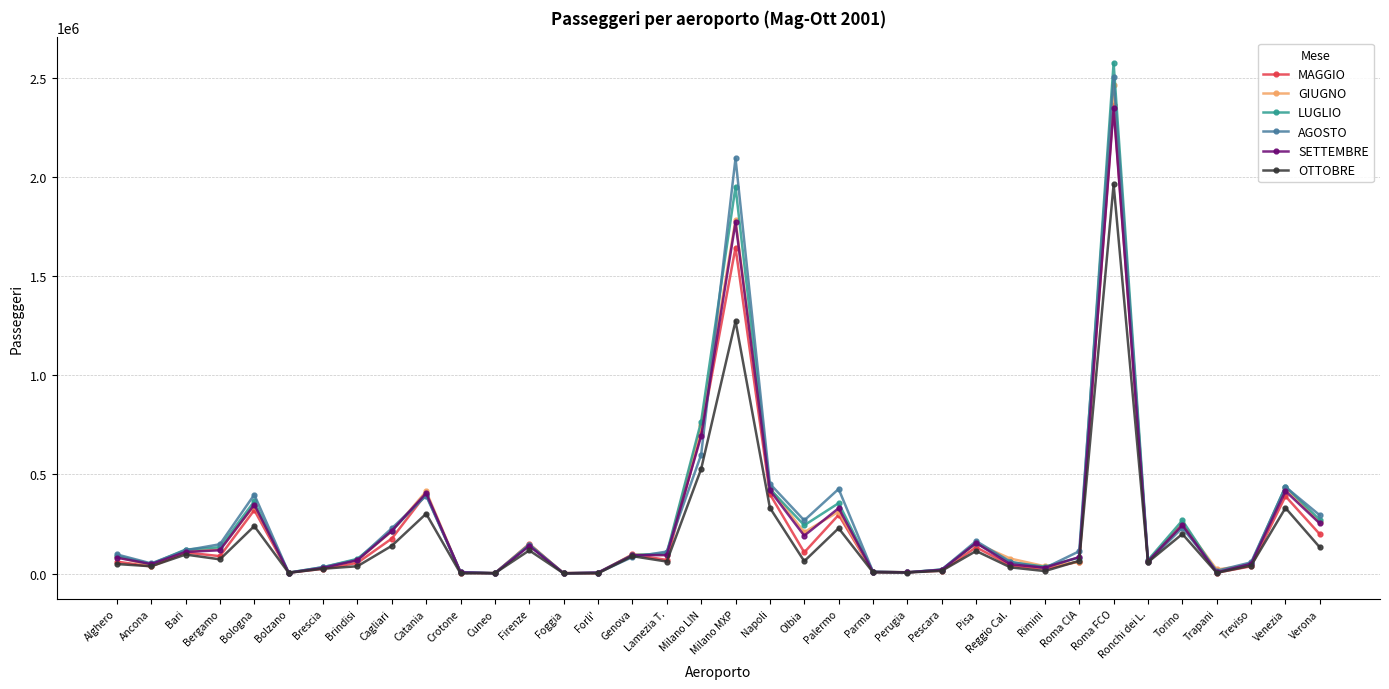

What position from the right is Bari?

34